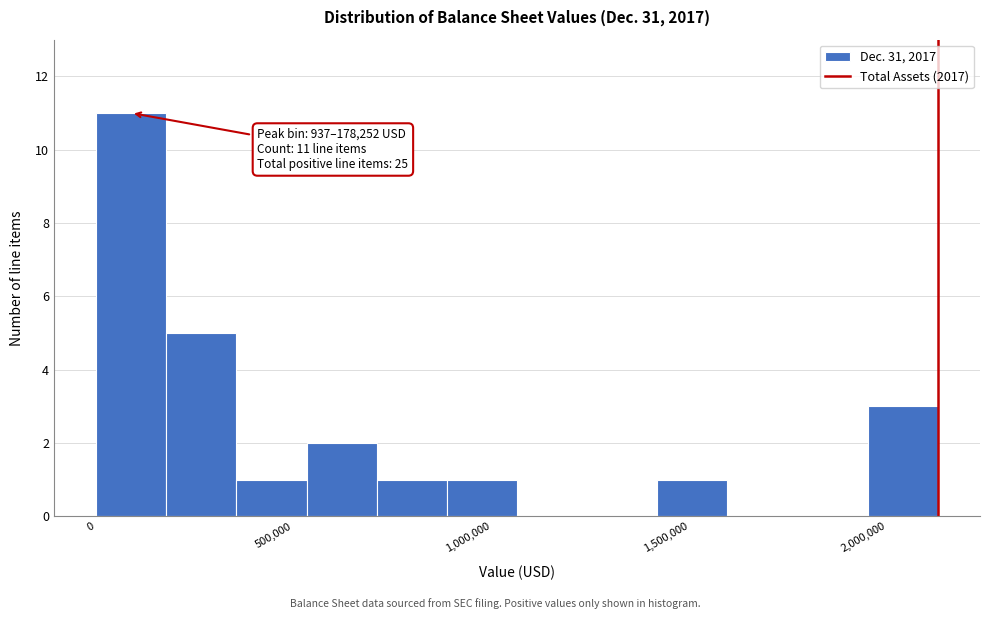

Around what value on the x-axis is the tallest bar? Give the approximate position of its centre, as read against the axis.

100000